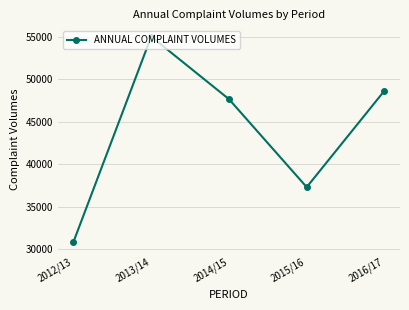

How many interior local valleys (lower than both neighbors) does the data have?

1